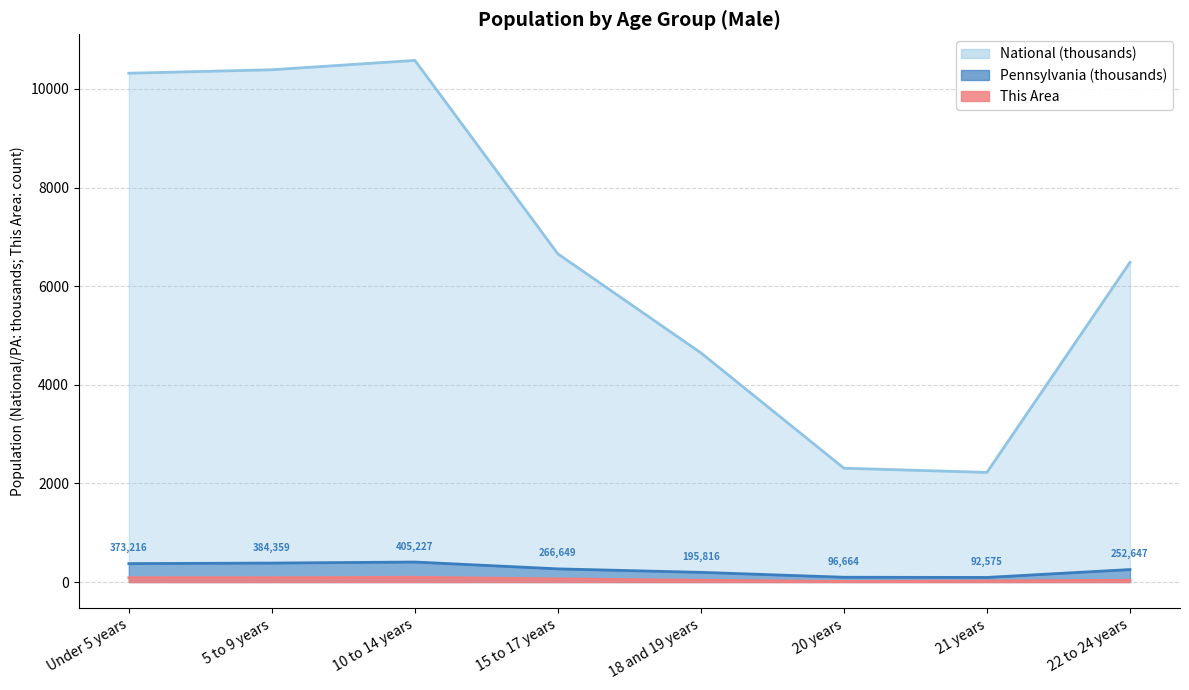

Which series has the largest range (max minus min)?

National